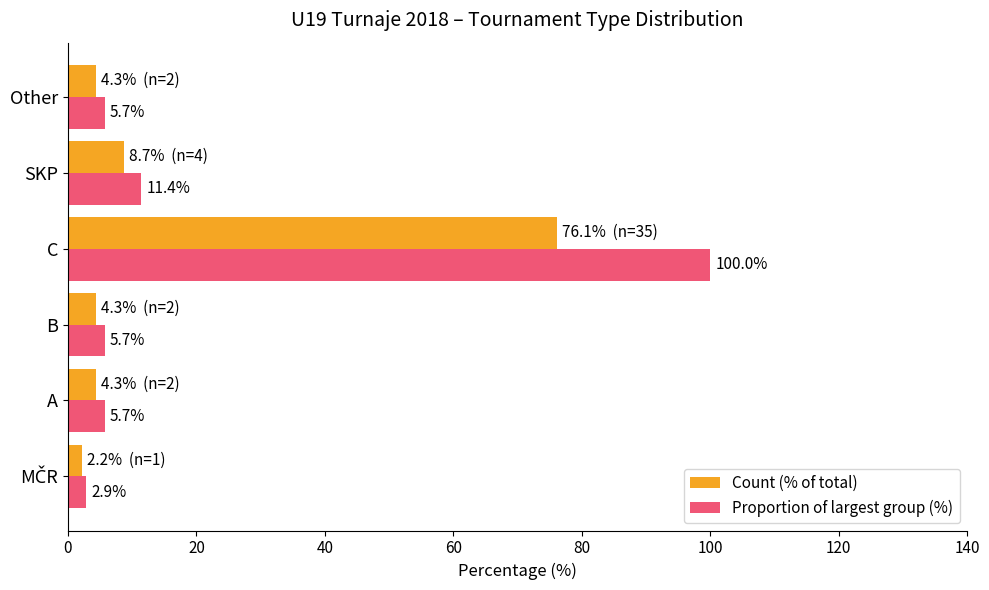

Between A and C, which series saw the biggest shift?

Proportion of largest group (%)